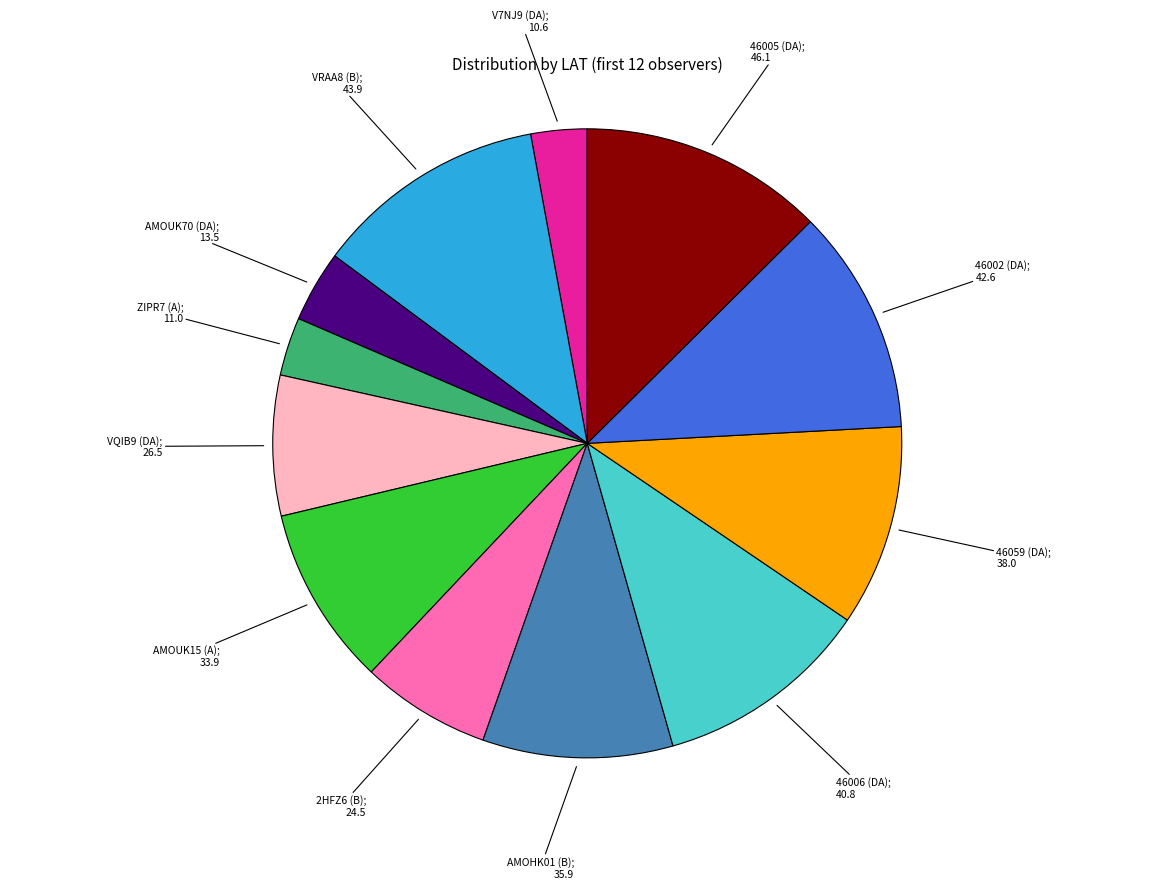

Is there a majority slice in this chart?

No